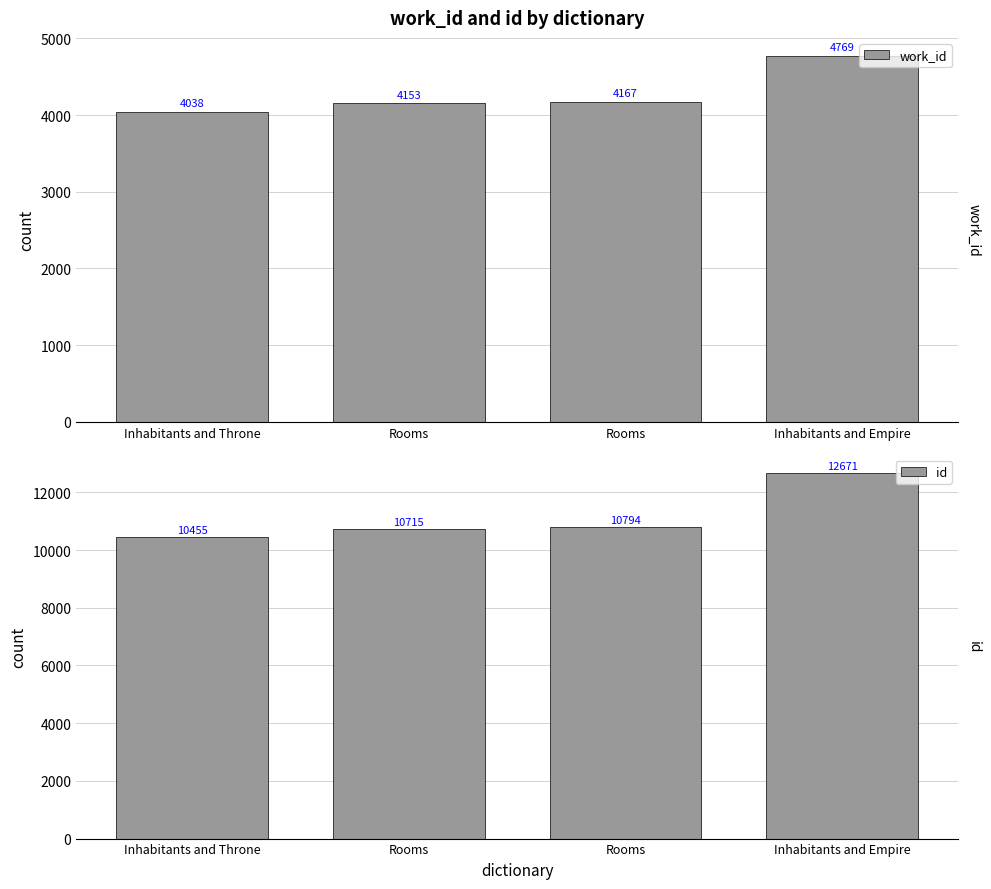

What are all the series names shown in the legend?

work_id, id